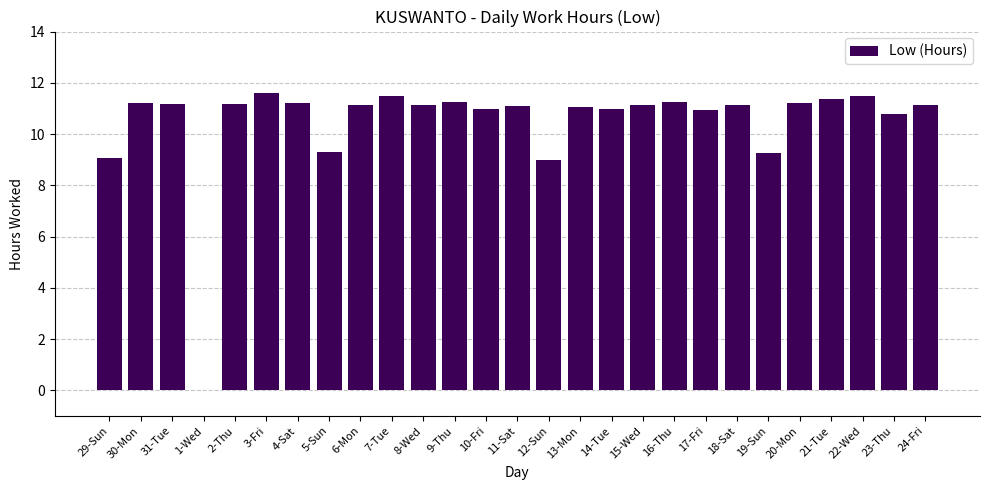

Read the value at 10-Fri.

11.0